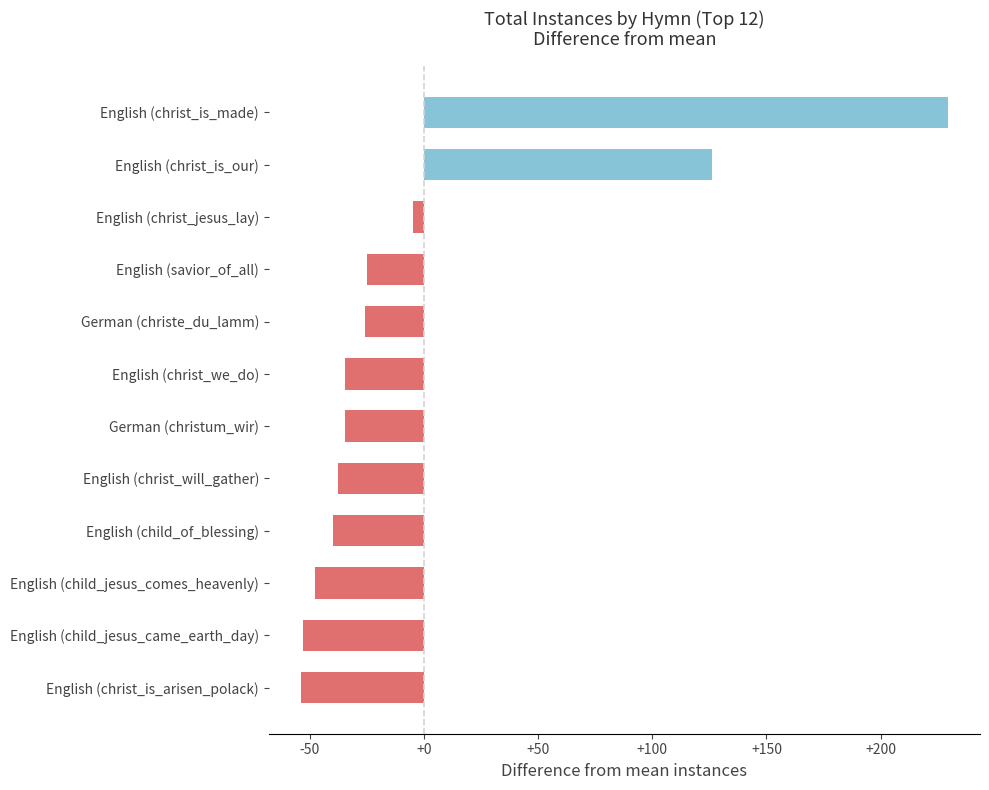

What is the label of the 9th bar from the top?

English (child_of_blessing)